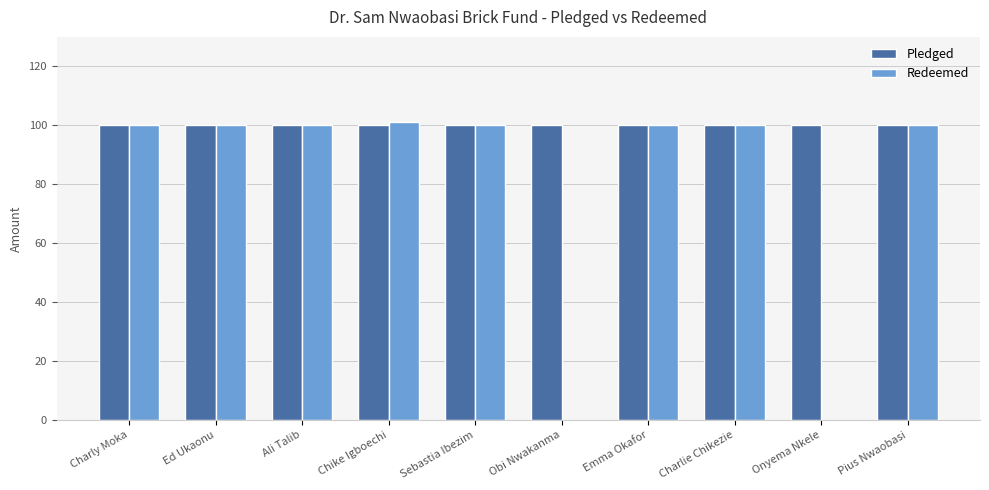

What is the total value across all series at Emma Okafor?

200